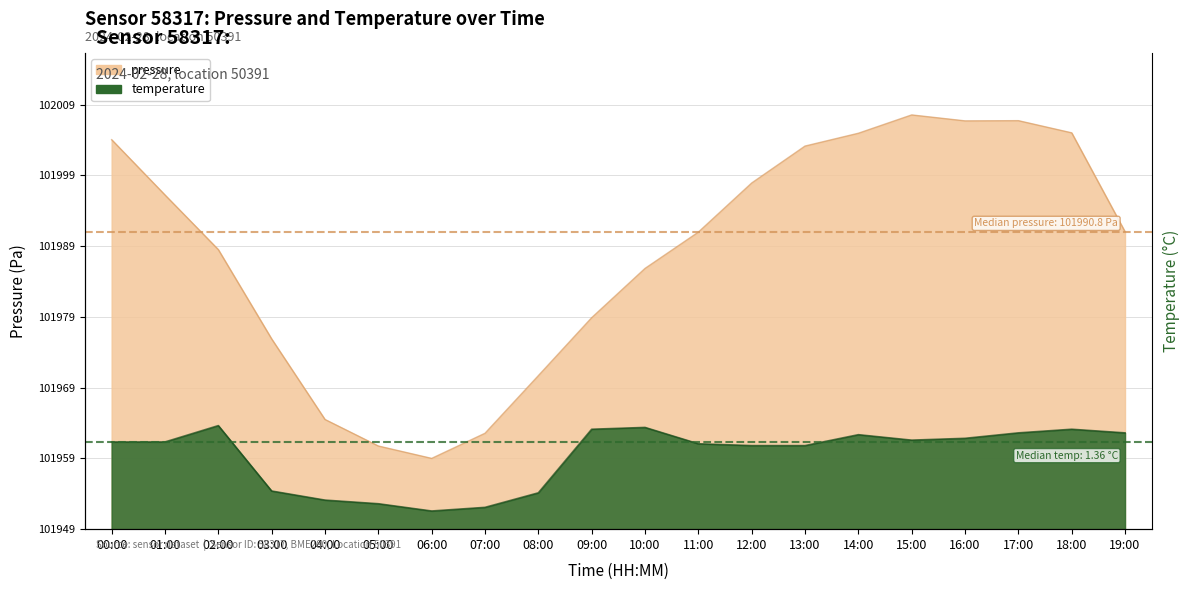

What position from the right is 14:00?

6